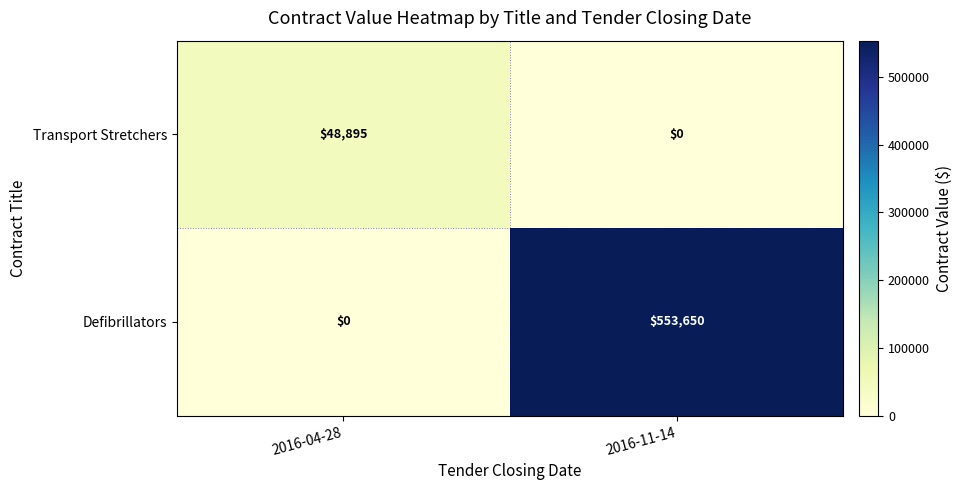

Which series has the widest spread of values?

Defibrillators